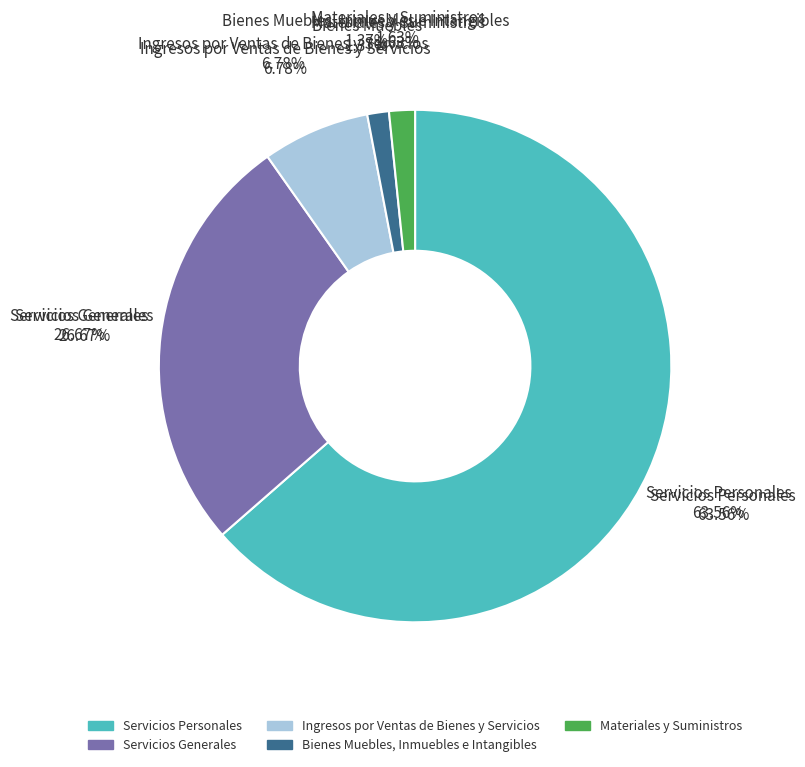

Which slice is the largest?

Servicios Personales